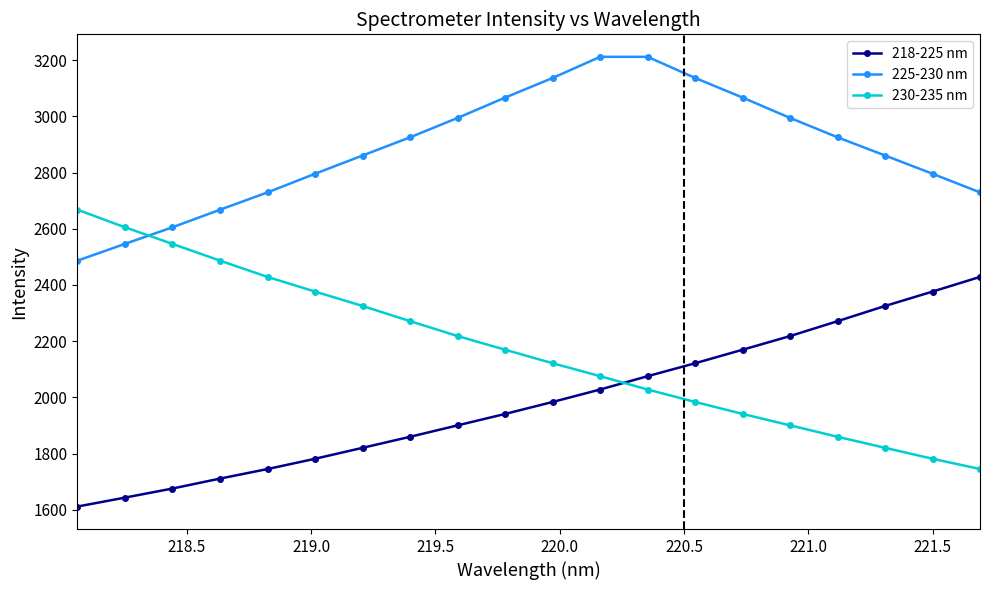

Which series has the largest total across all categories?

225-230 nm